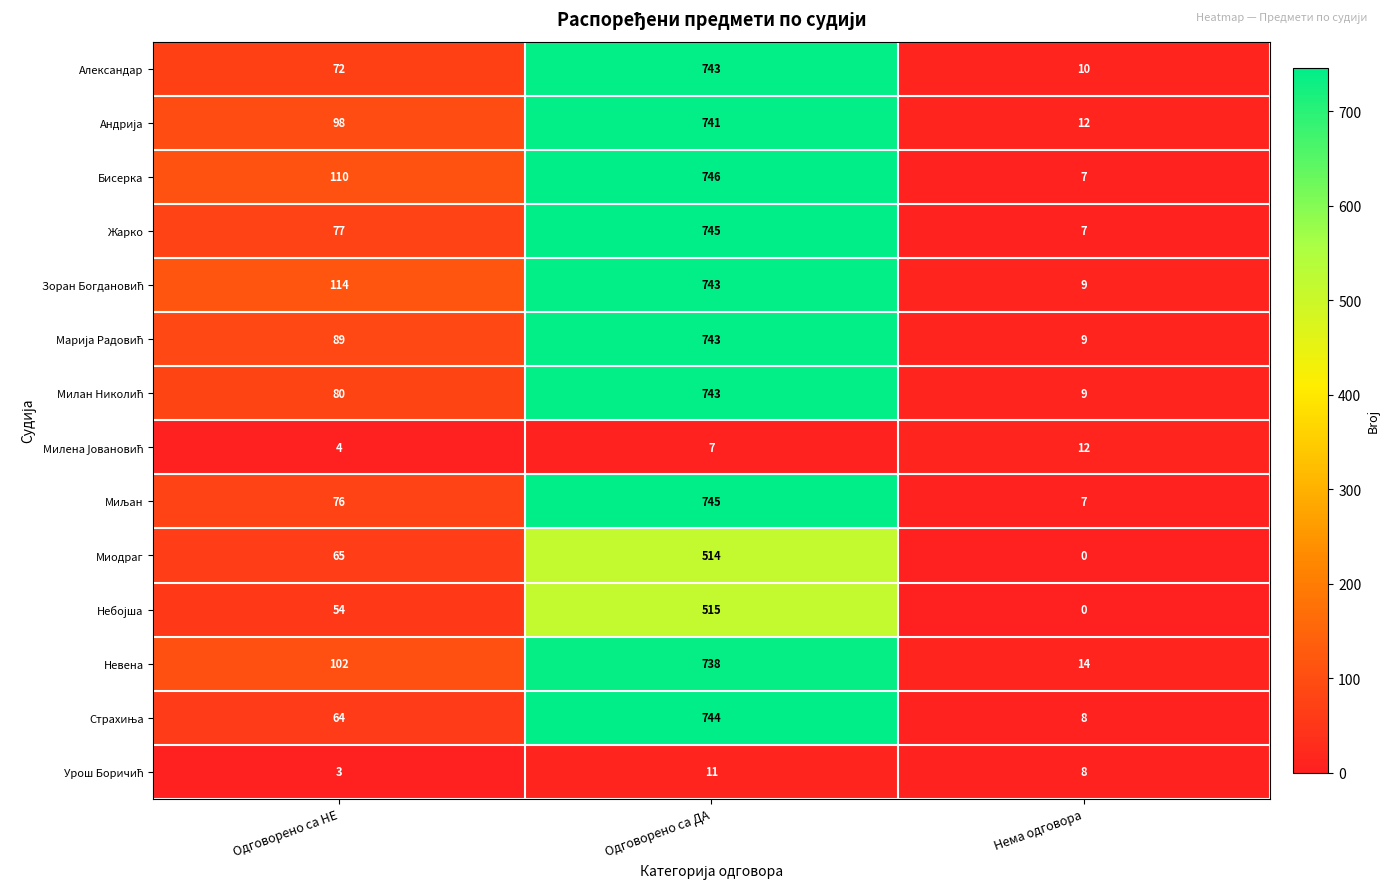

Is it true that Александар equals 430 at Одговорено са ДА?

False